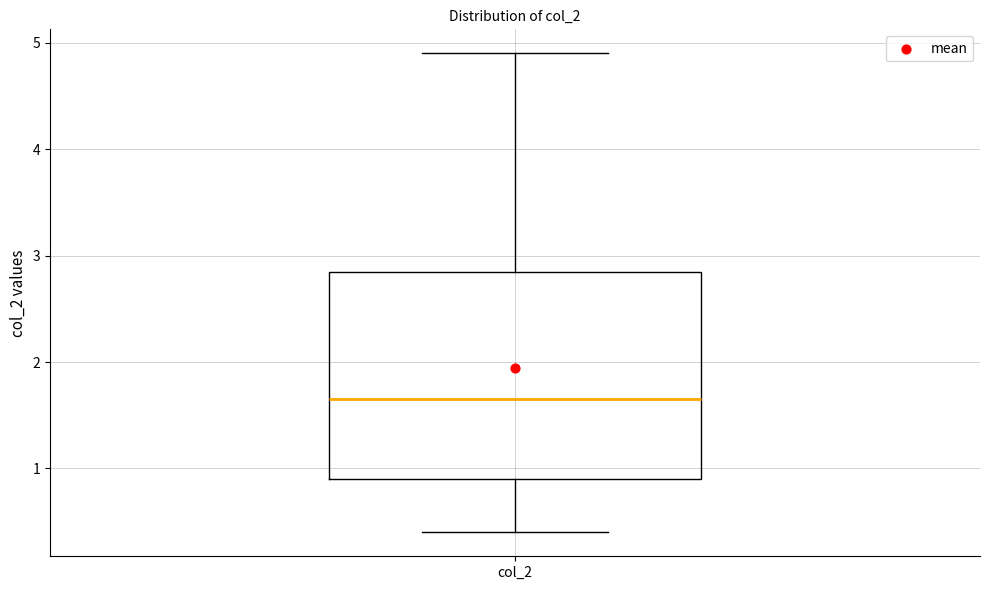

Where does the median line of the box for col_2 sit on the y-axis? The values are not printed on the chart, so give them approximately, as read against the axis.

1.7